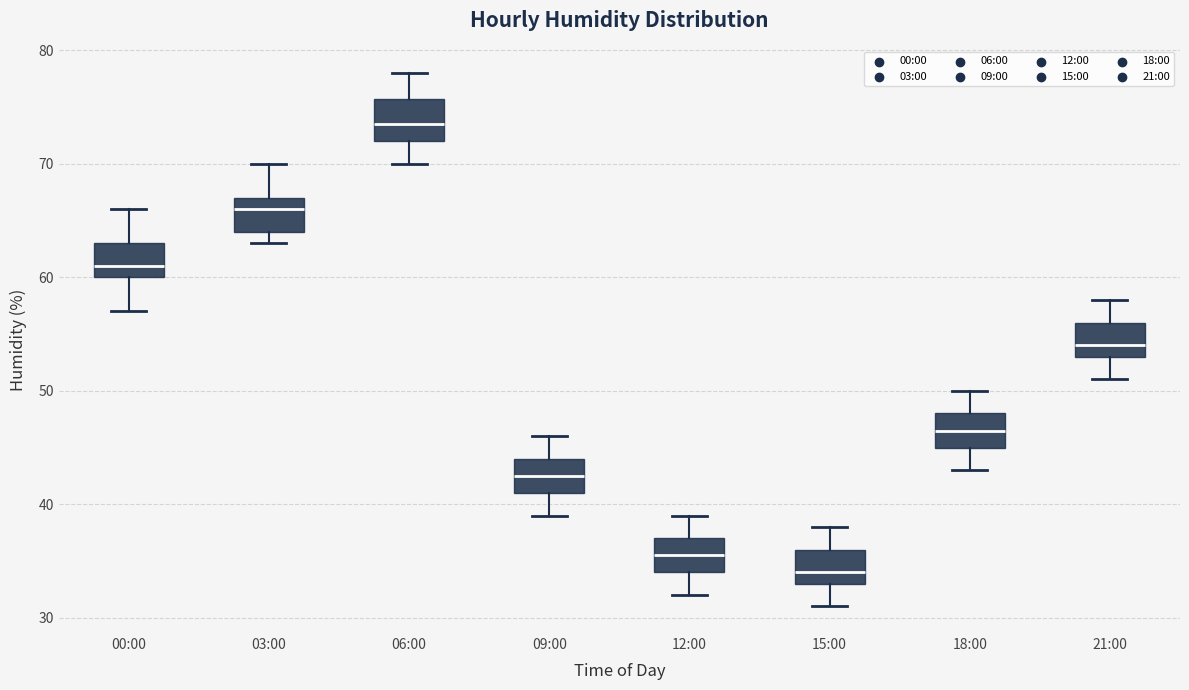

Reading left to right, read every box against the y-axis: the position of its median line, the range the box covers, and the ends of its whiskers. The values are not printed on the chart, so give them approximately, as read against the axis.

00:00: median 61, box 60 to 63, whiskers 57 to 66
03:00: median 66, box 64 to 67, whiskers 63 to 70
06:00: median 74, box 72 to 76, whiskers 70 to 78
09:00: median 43, box 41 to 44, whiskers 39 to 46
12:00: median 36, box 34 to 37, whiskers 32 to 39
15:00: median 34, box 33 to 36, whiskers 31 to 38
18:00: median 47, box 45 to 48, whiskers 43 to 50
21:00: median 54, box 53 to 56, whiskers 51 to 58